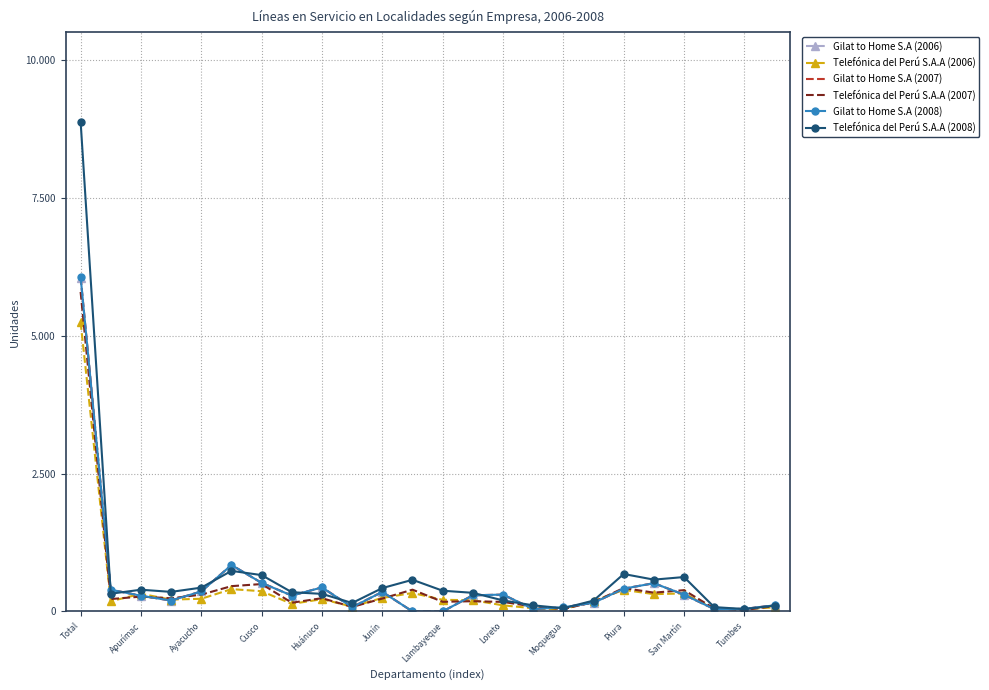

How many lines are shown in the chart?

6